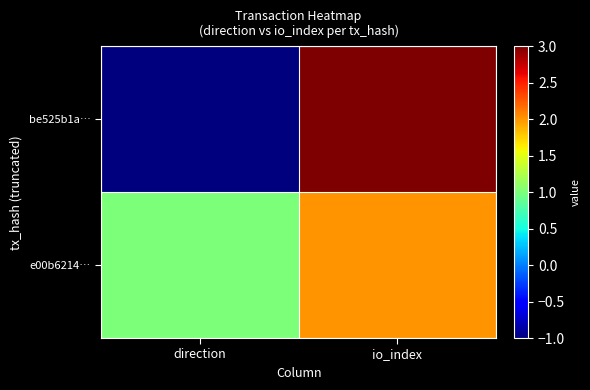

Rank the series by their maximum value, from highest to lowest.

be525b1a…, e00b6214…